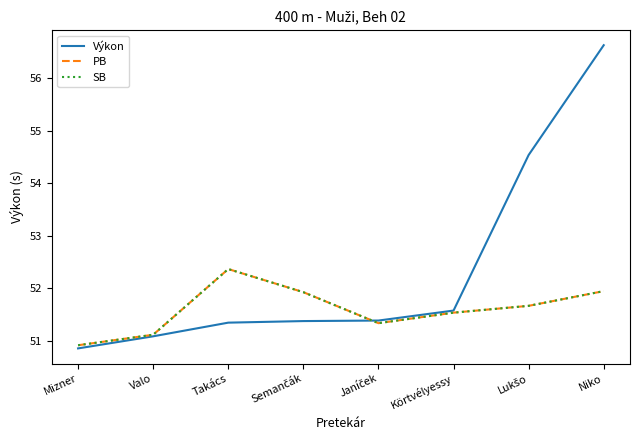

What is the sum of the PB values at Lukšo and Takács?

104.0